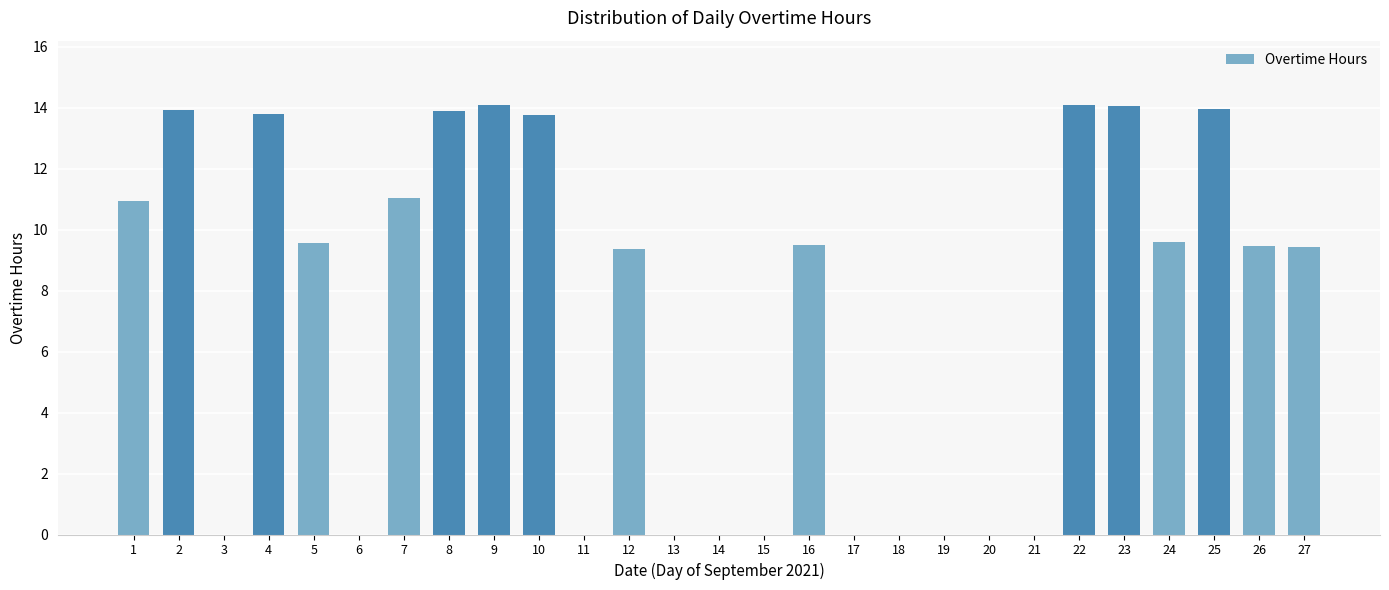

What is the maximum value shown in the chart?

14.1